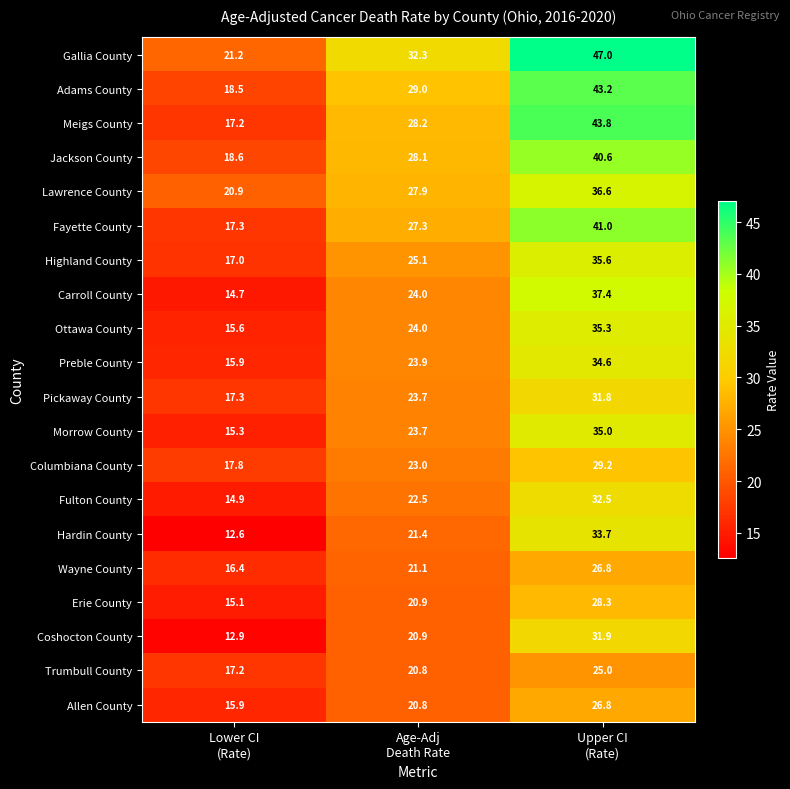

Which category has the highest value across all series?

Upper CI
(Rate)